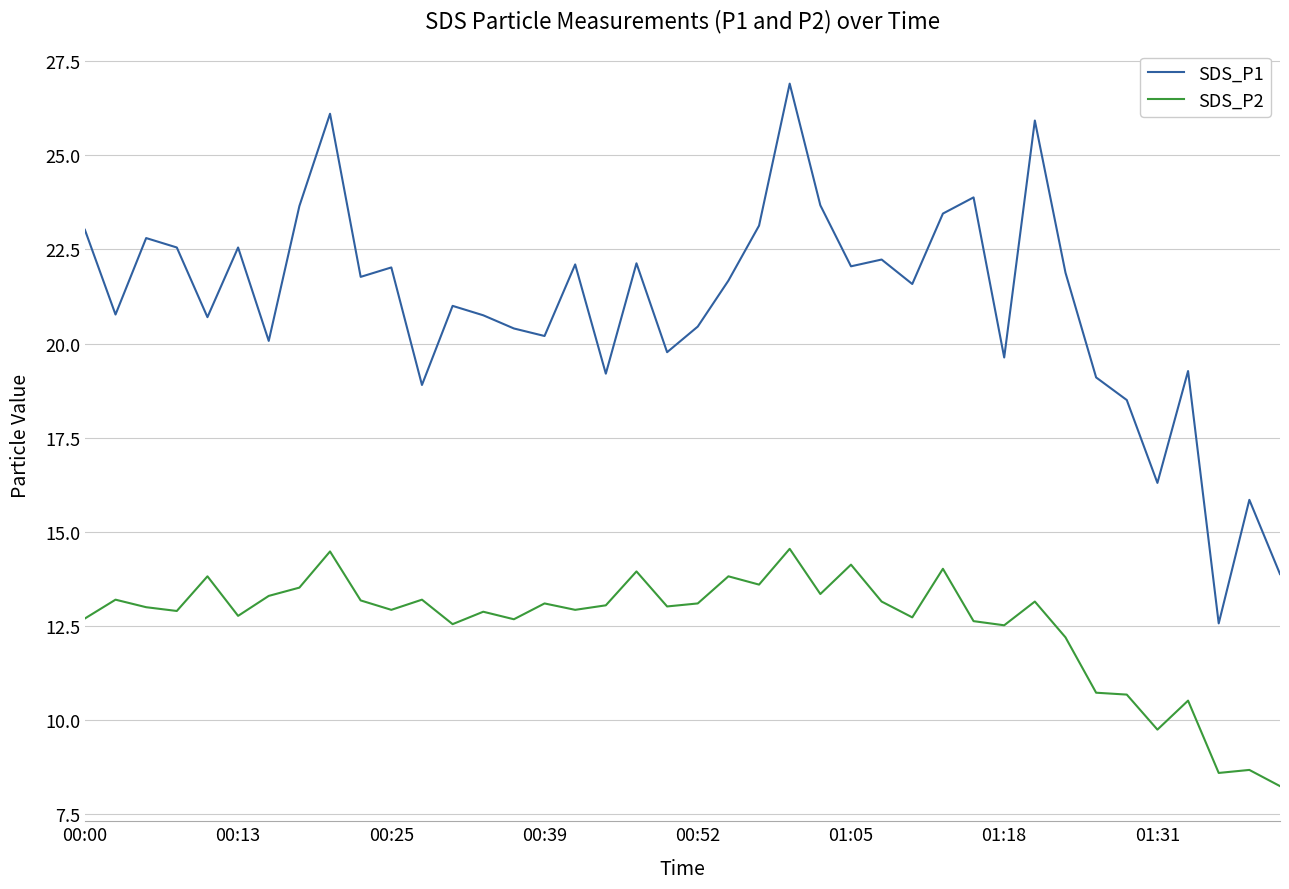

What is the greatest value displayed?

26.9